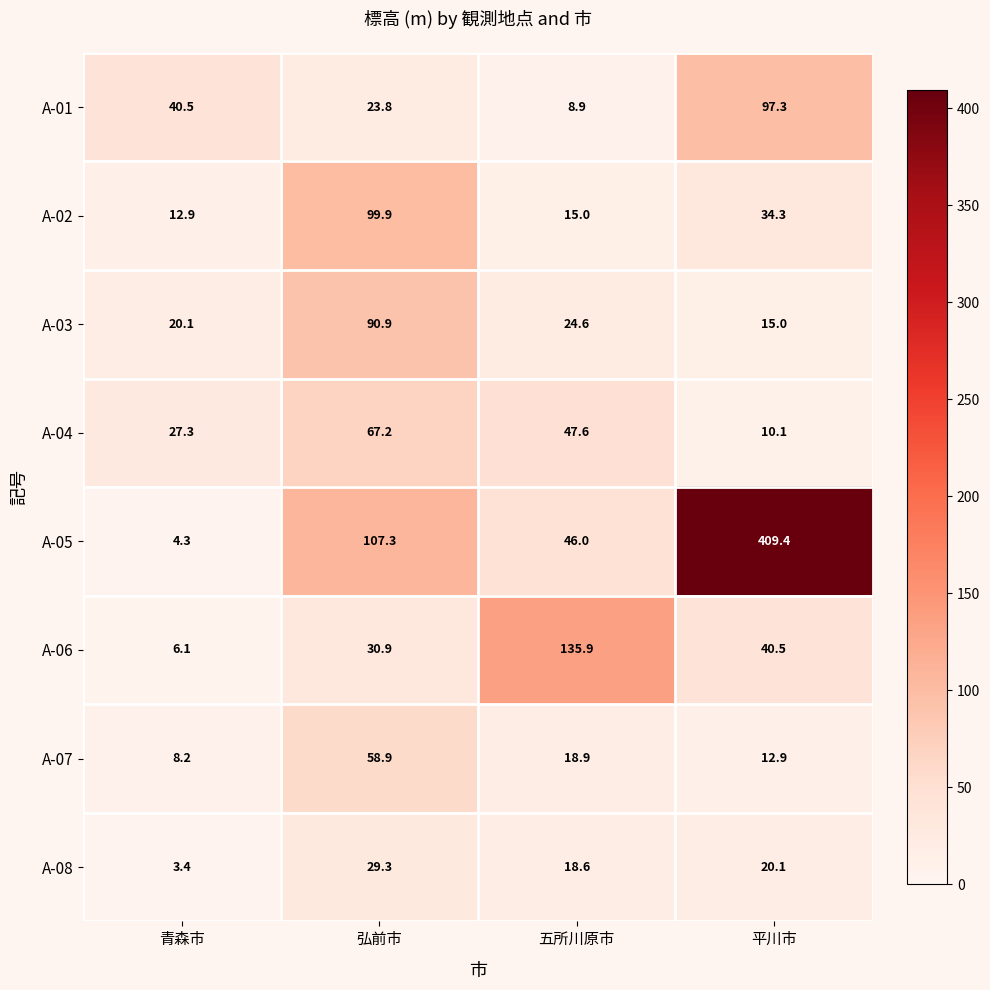

What is the greatest value displayed?

409.4